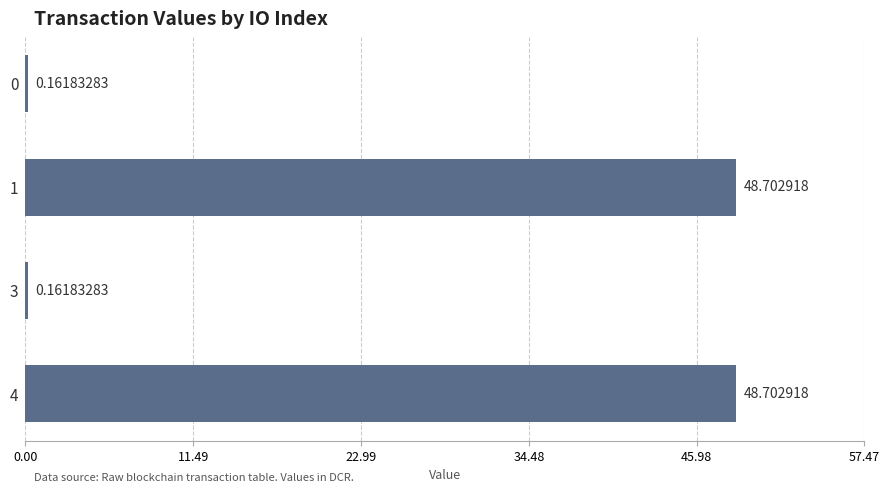

What is the average value?

24.4